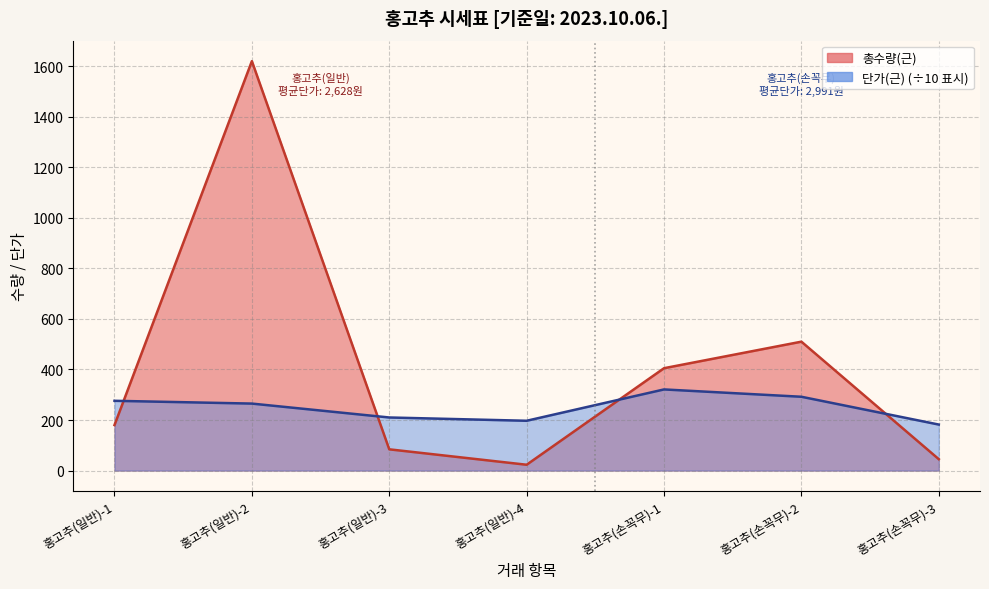

The value of 총수량(근) at 홍고추(일반)-1 is 180. True or false?

True